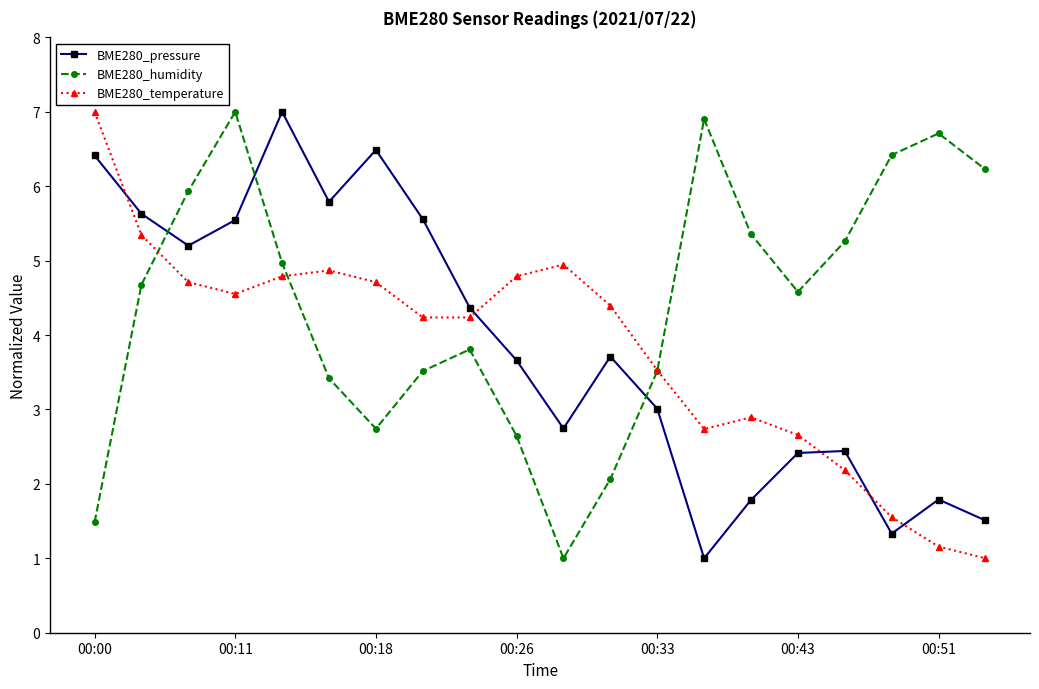

What is the value of the BME280_pressure point at the 4th from the left?

5.5